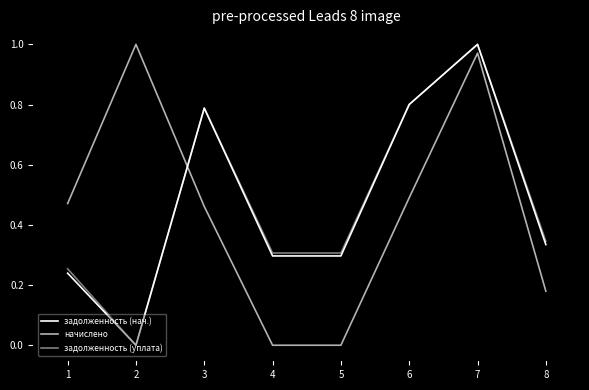

Does the chart display data point markers on the line(s)?

No